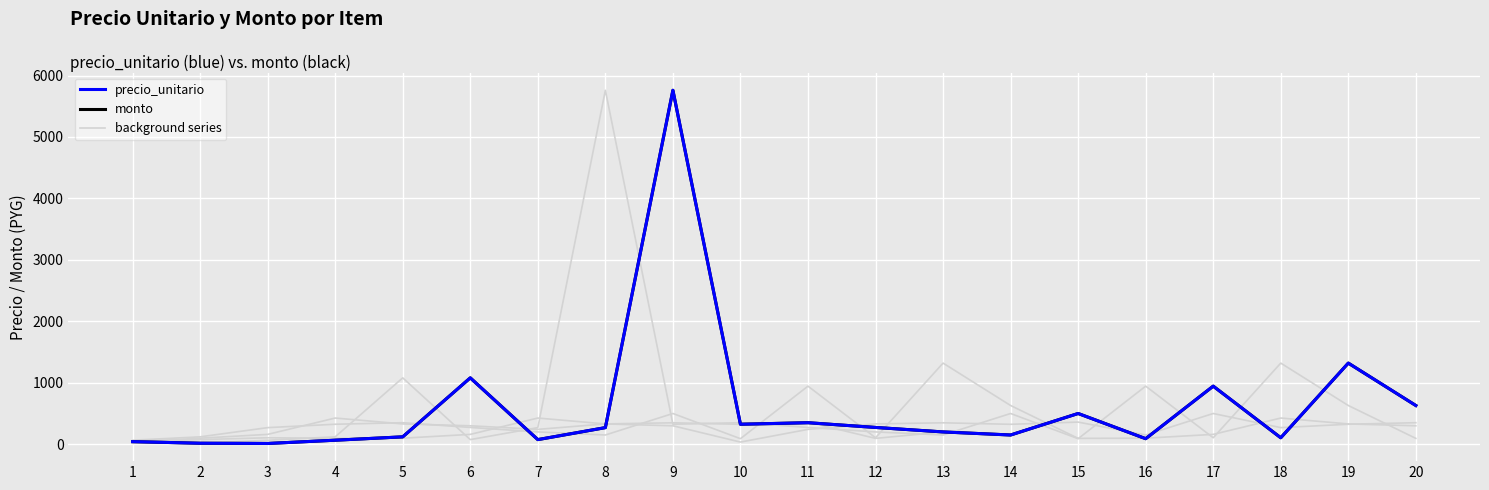

True or false: monto has more than 0 points higher than both neighbors.

True